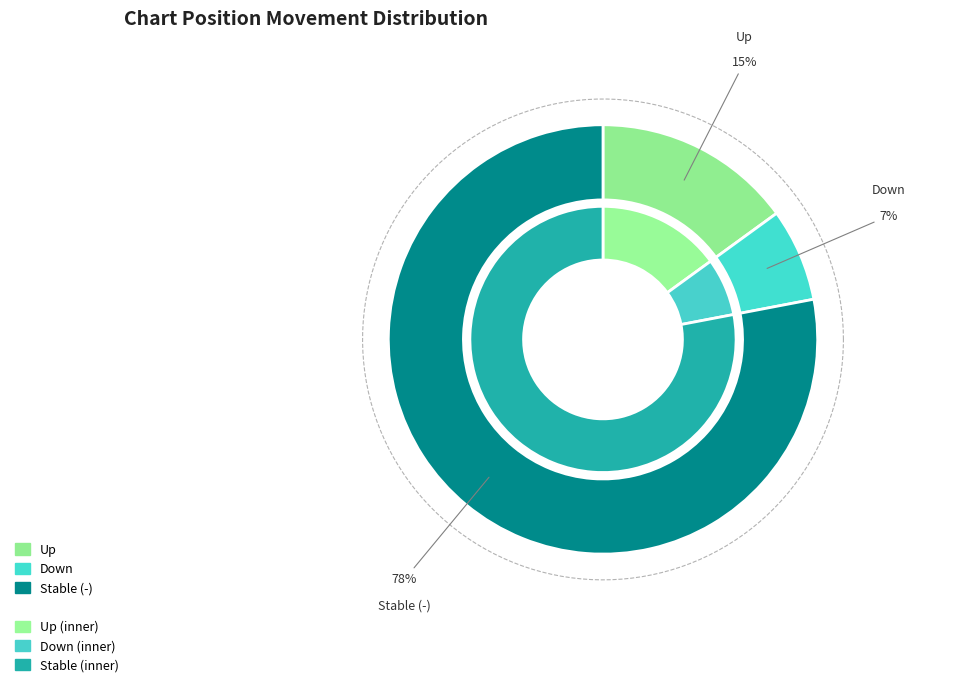

Is there any slice that represents more than half of the pie?

Yes